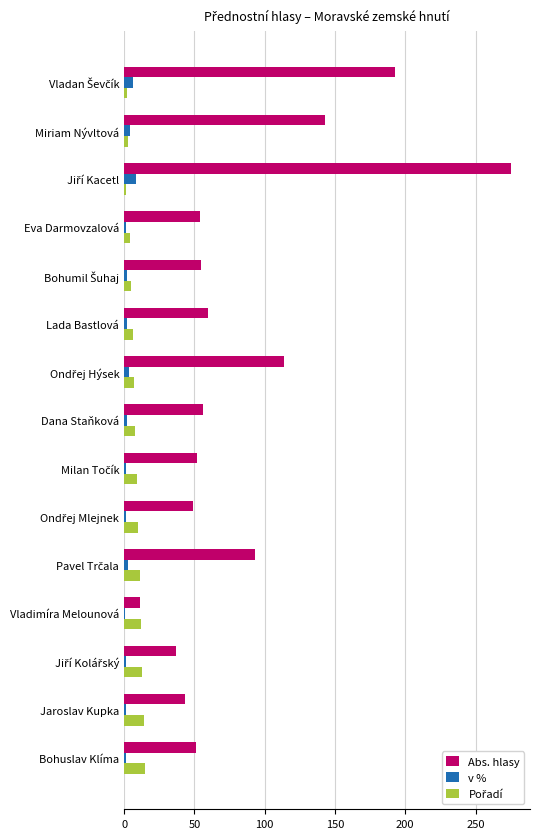

Which series has the largest total across all categories?

Abs. hlasy